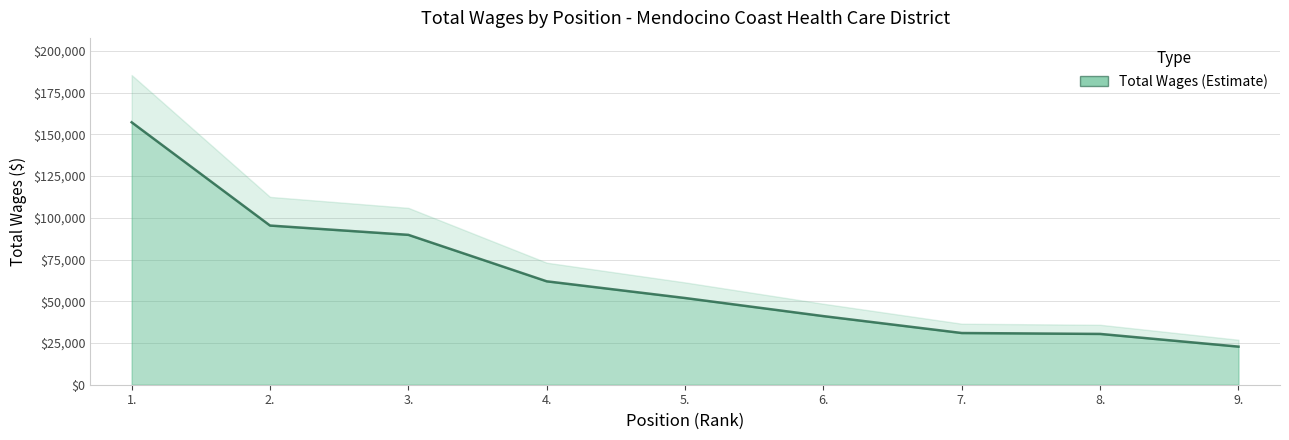

What is the value of the 2nd point from the left?

95390